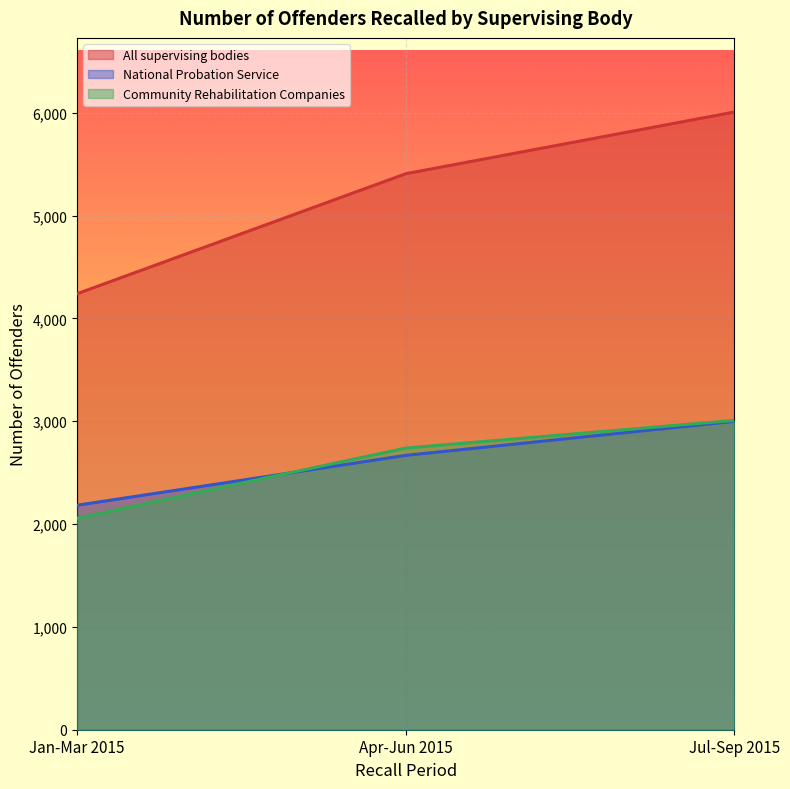

Where does the Community Rehabilitation Companies series first go above 2739?

Jul-Sep 2015